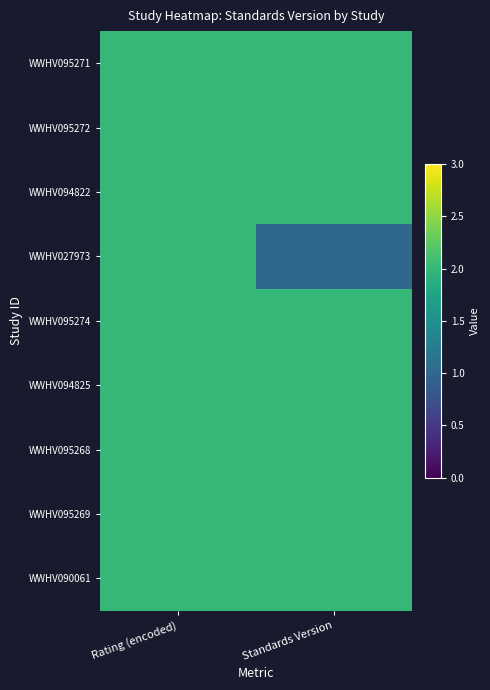

Between Standards Version and Rating (encoded), which is larger?

Standards Version